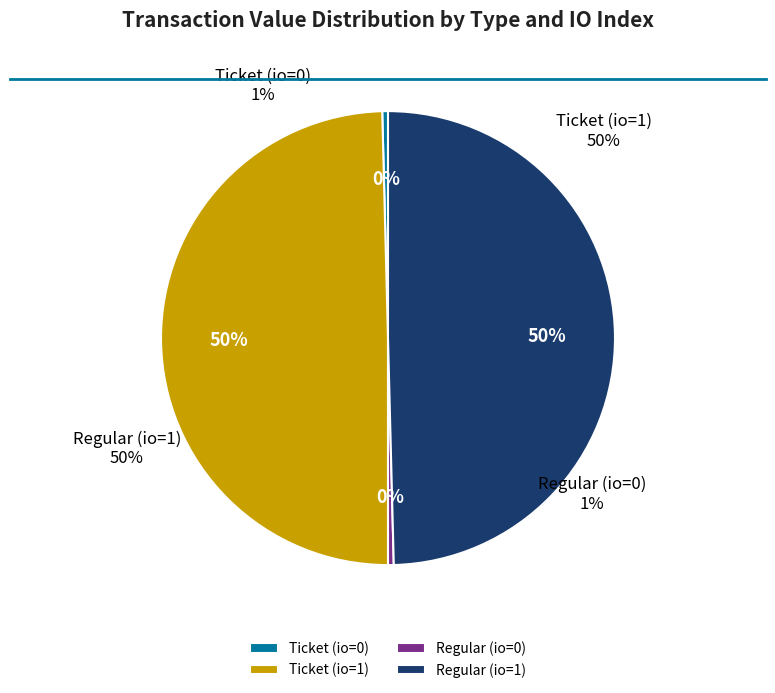

What is the smallest slice in the pie chart?

Ticket (io=0)